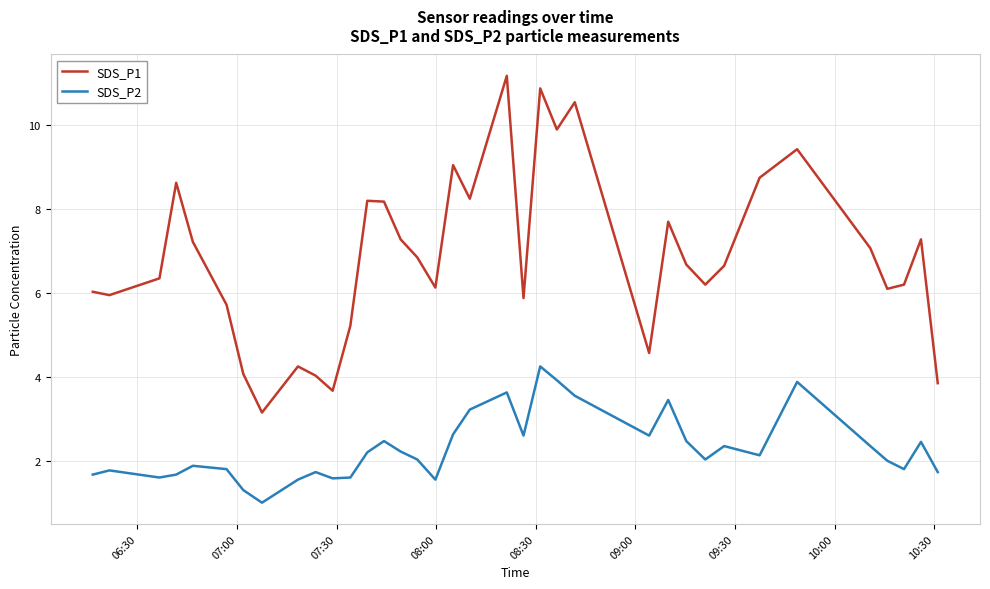

What is the highest value of the SDS_P1 series?

11.2